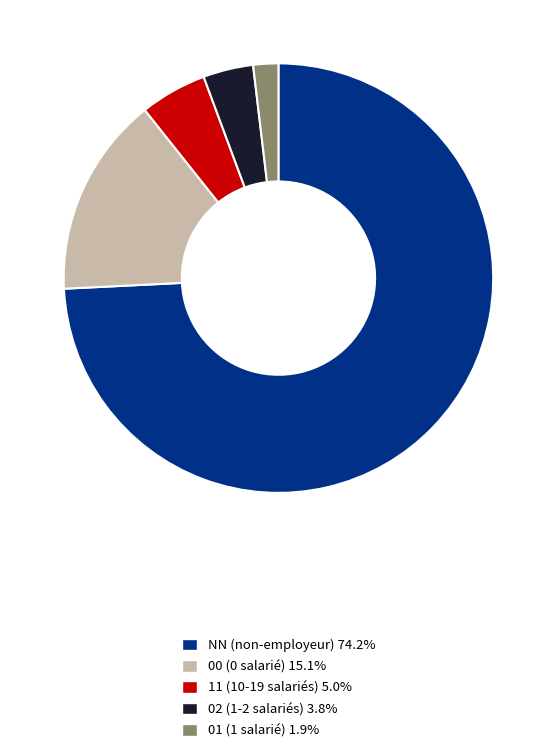

Is NN (non-employeur) 74.2% the majority of the pie?

Yes